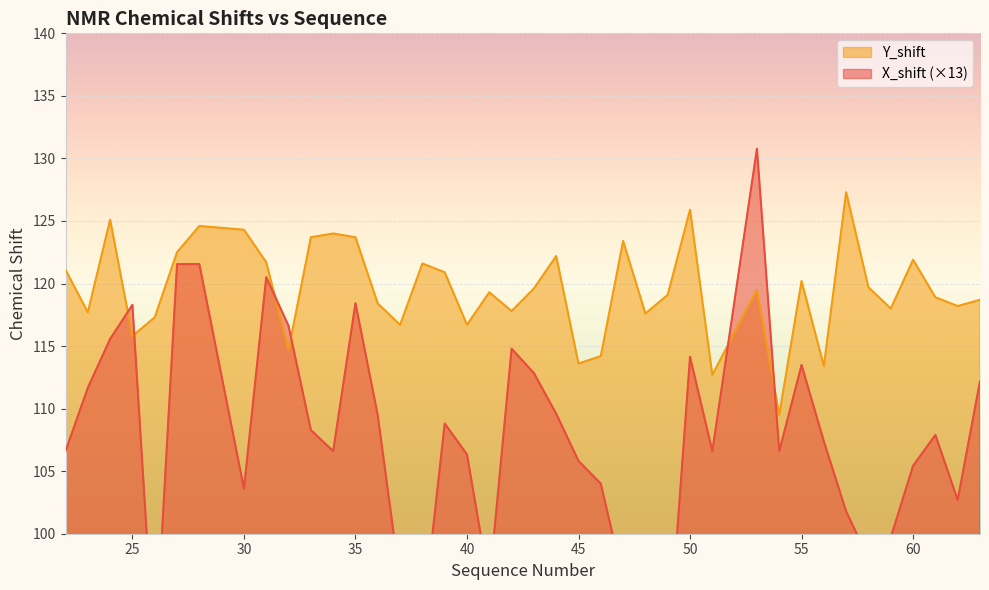

The X_shift series shows 176.1 at 62. True or false?

False